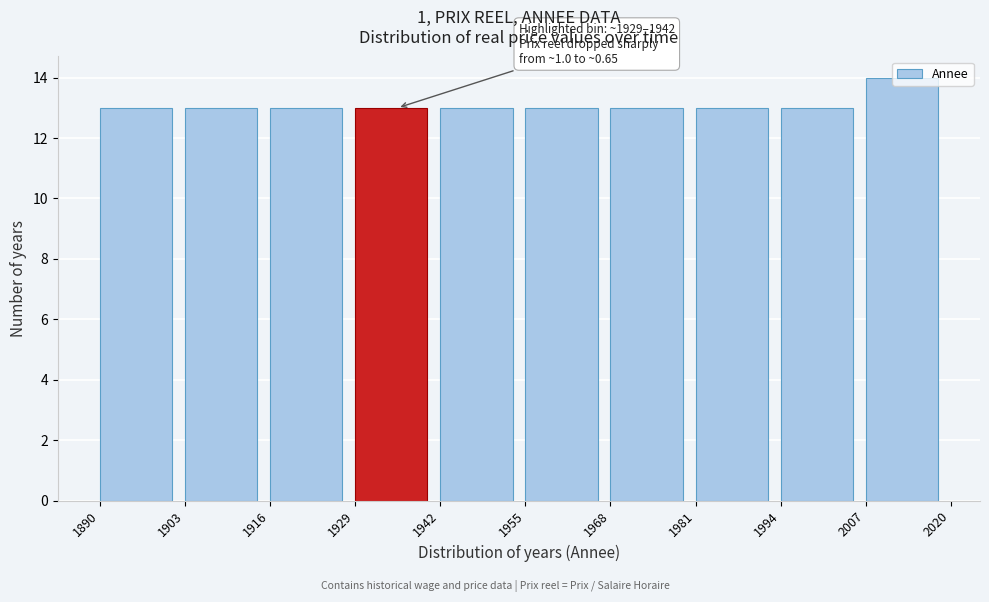

Over which range of the x-axis is the bar tallest?

2007 to 2020